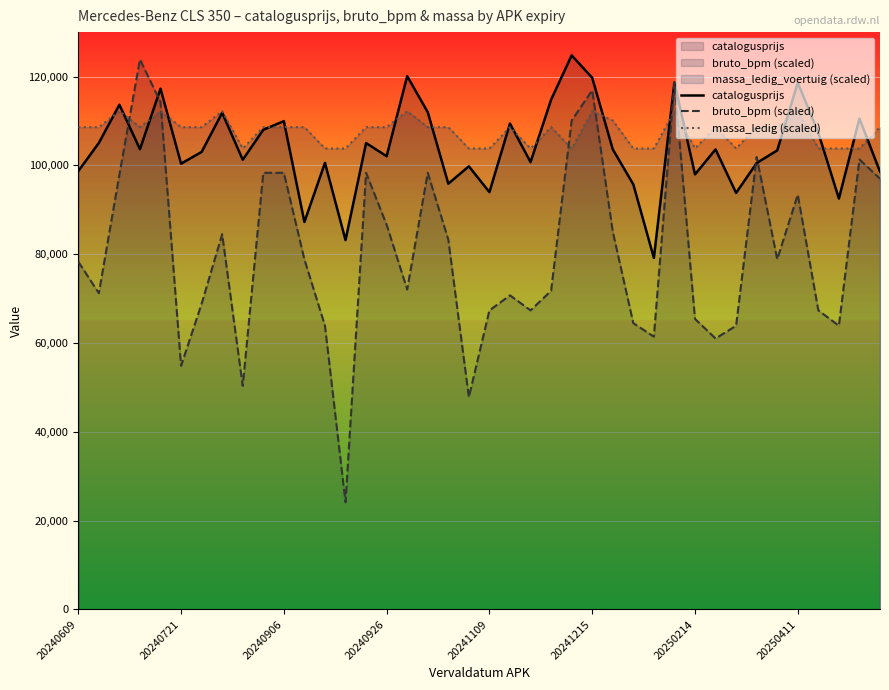

Is it true that massa_ledig (scaled) equals 108600.0 at 20240721?

True